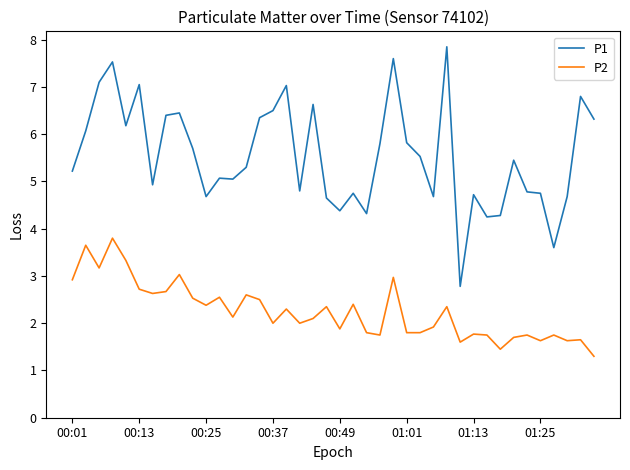

Rank the series by their maximum value, from highest to lowest.

P1, P2